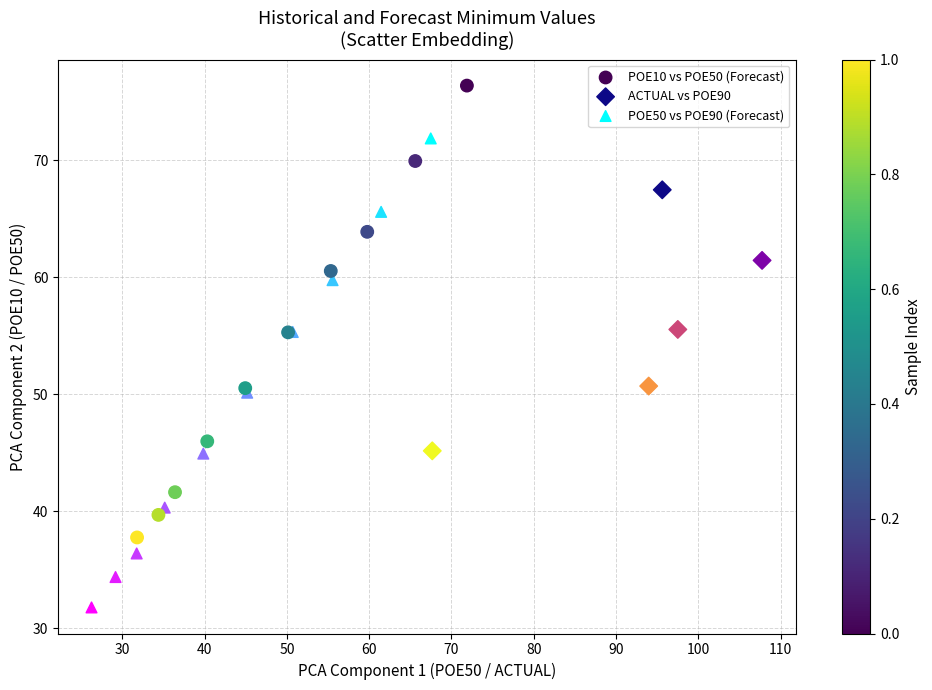

Which series has the largest Y range (max minus min)?

POE50 vs POE90 (Forecast)